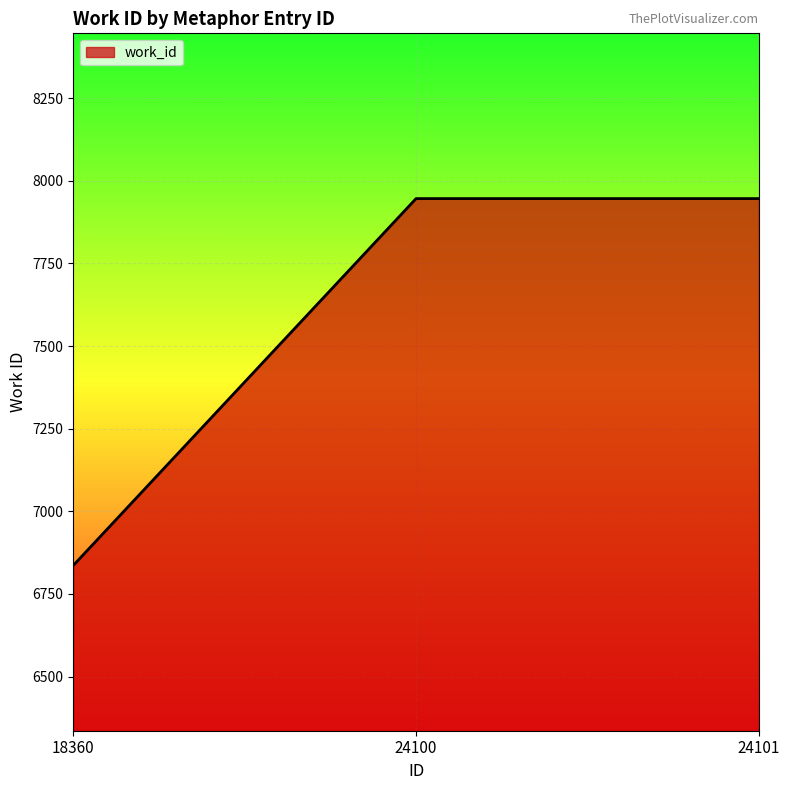

Reading left to right, what are all the values shown in this chart?

6836	7946	7946